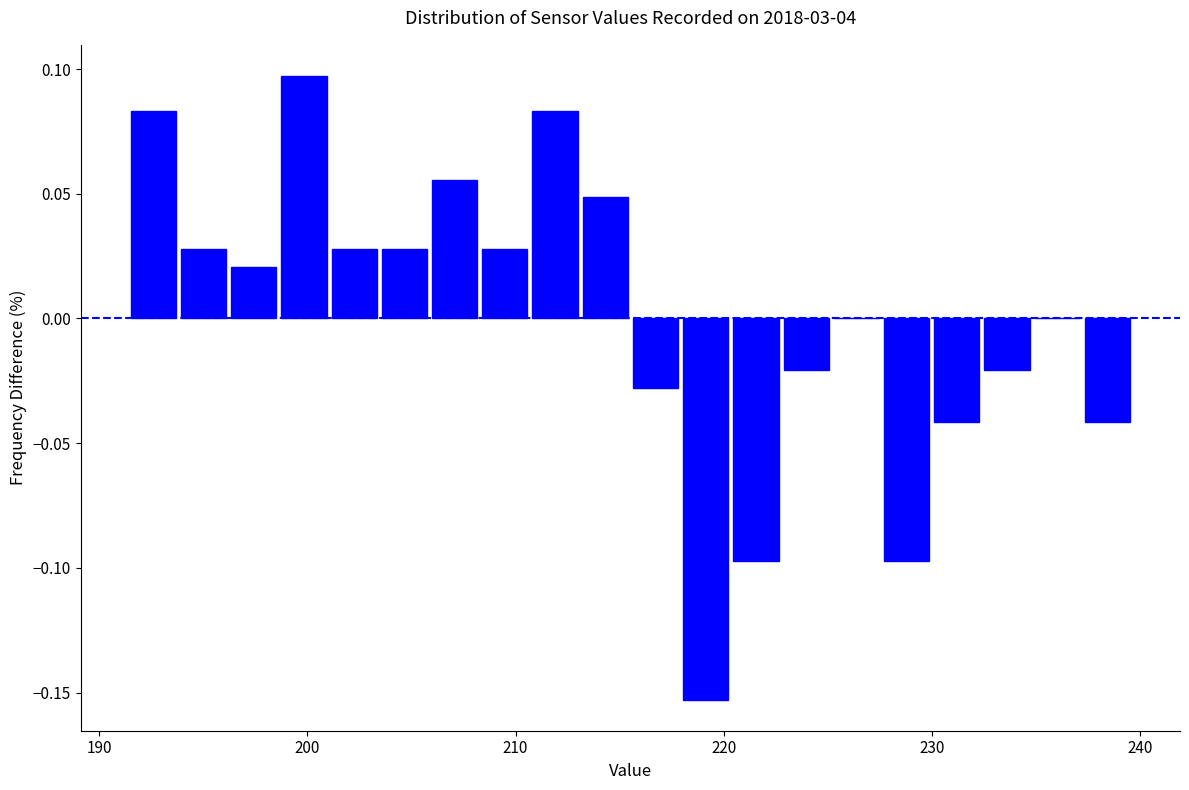

Around what value on the x-axis is the tallest bar? Give the approximate position of its centre, as read against the axis.

200